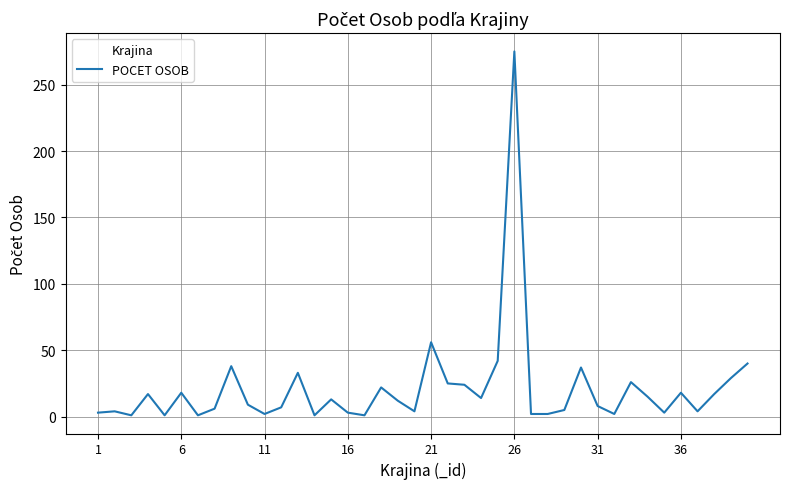

How many lines are shown in the chart?

1